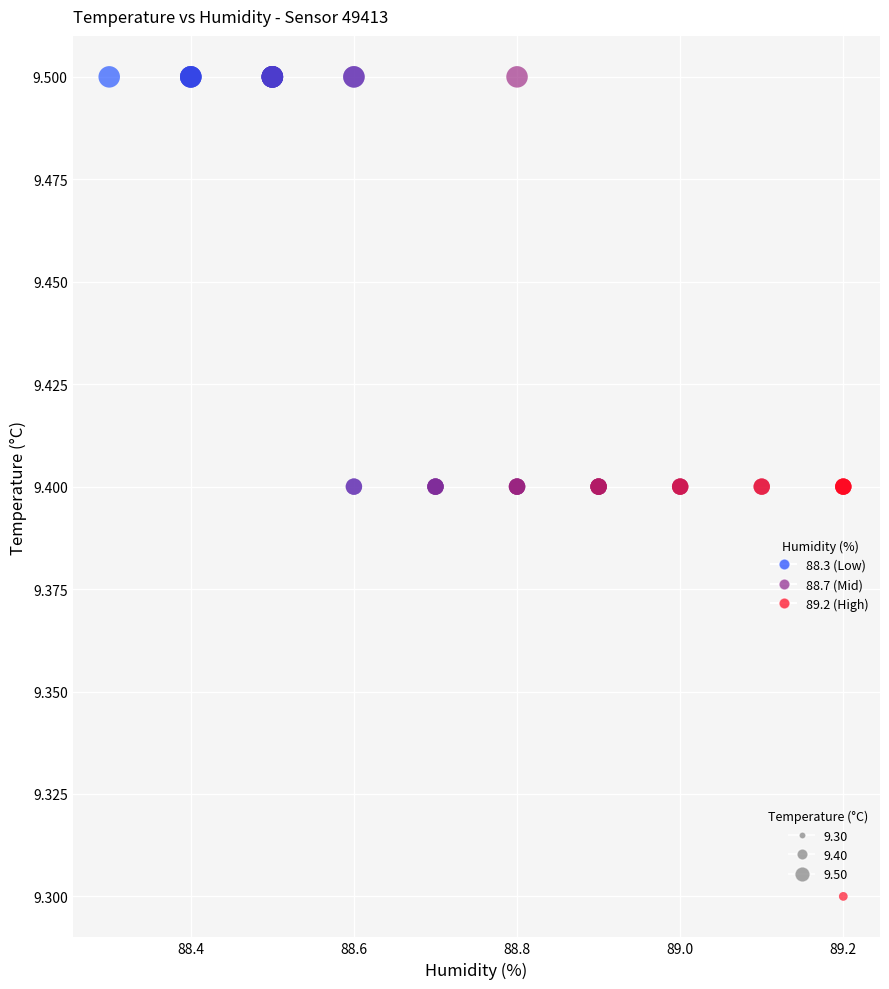

What Y value in the scatter plot is closest to 9?

9.3